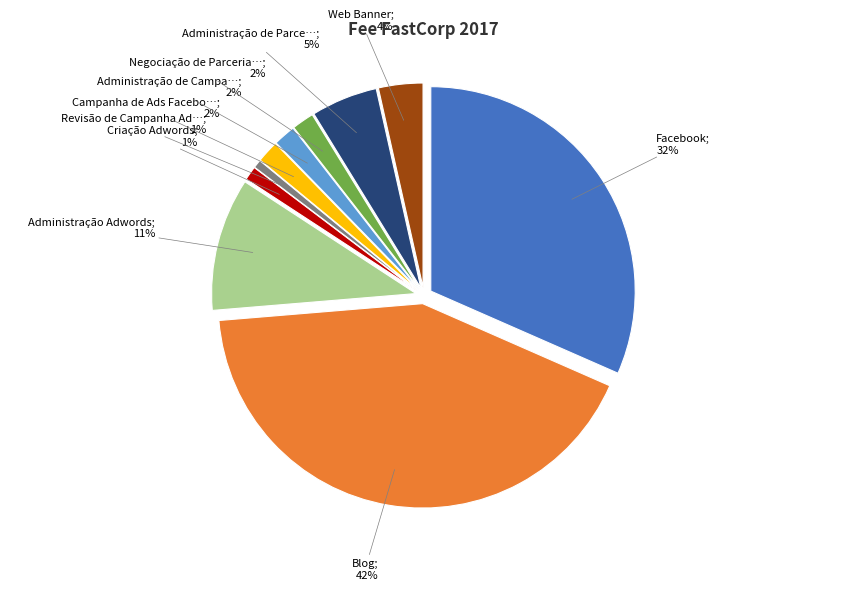

How many segments does this pie chart have?

10